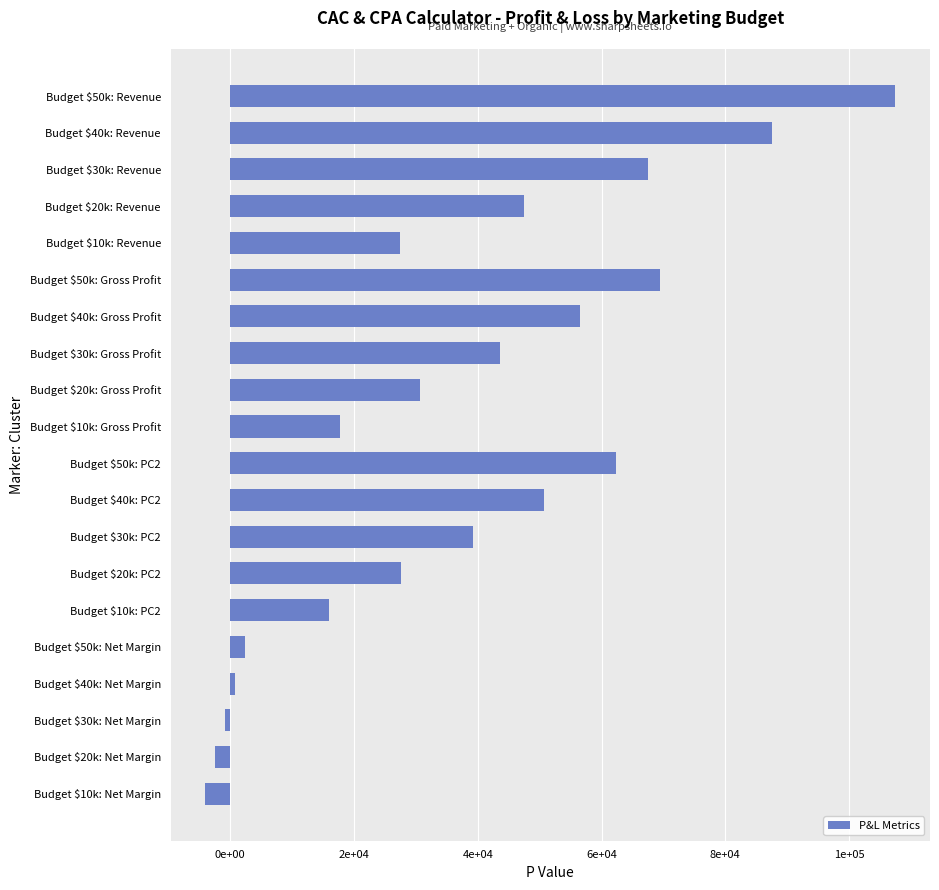

Are the bars horizontal?

Yes